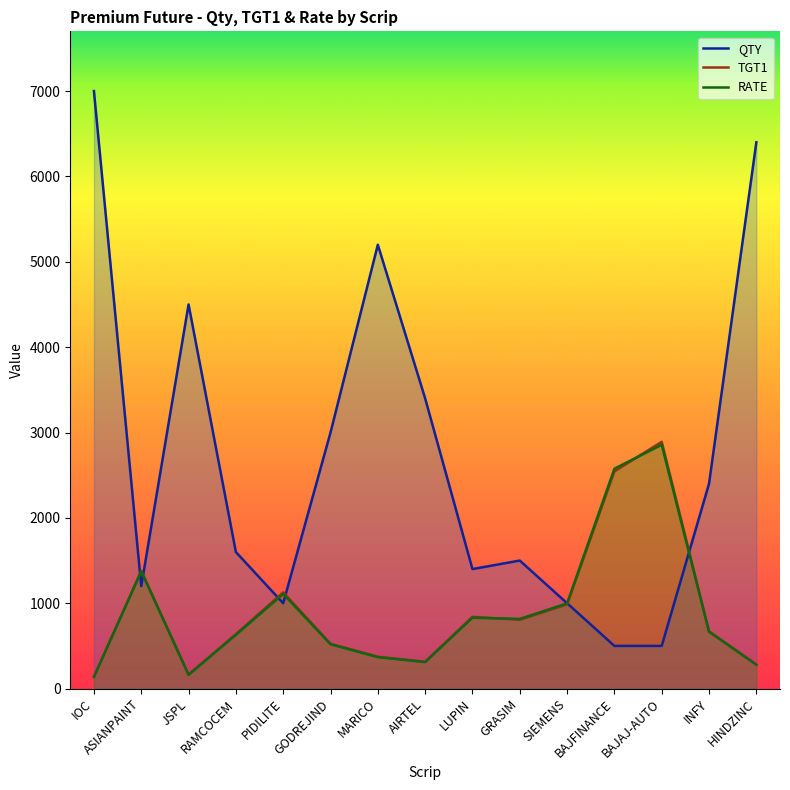

What position from the right is INFY?

2